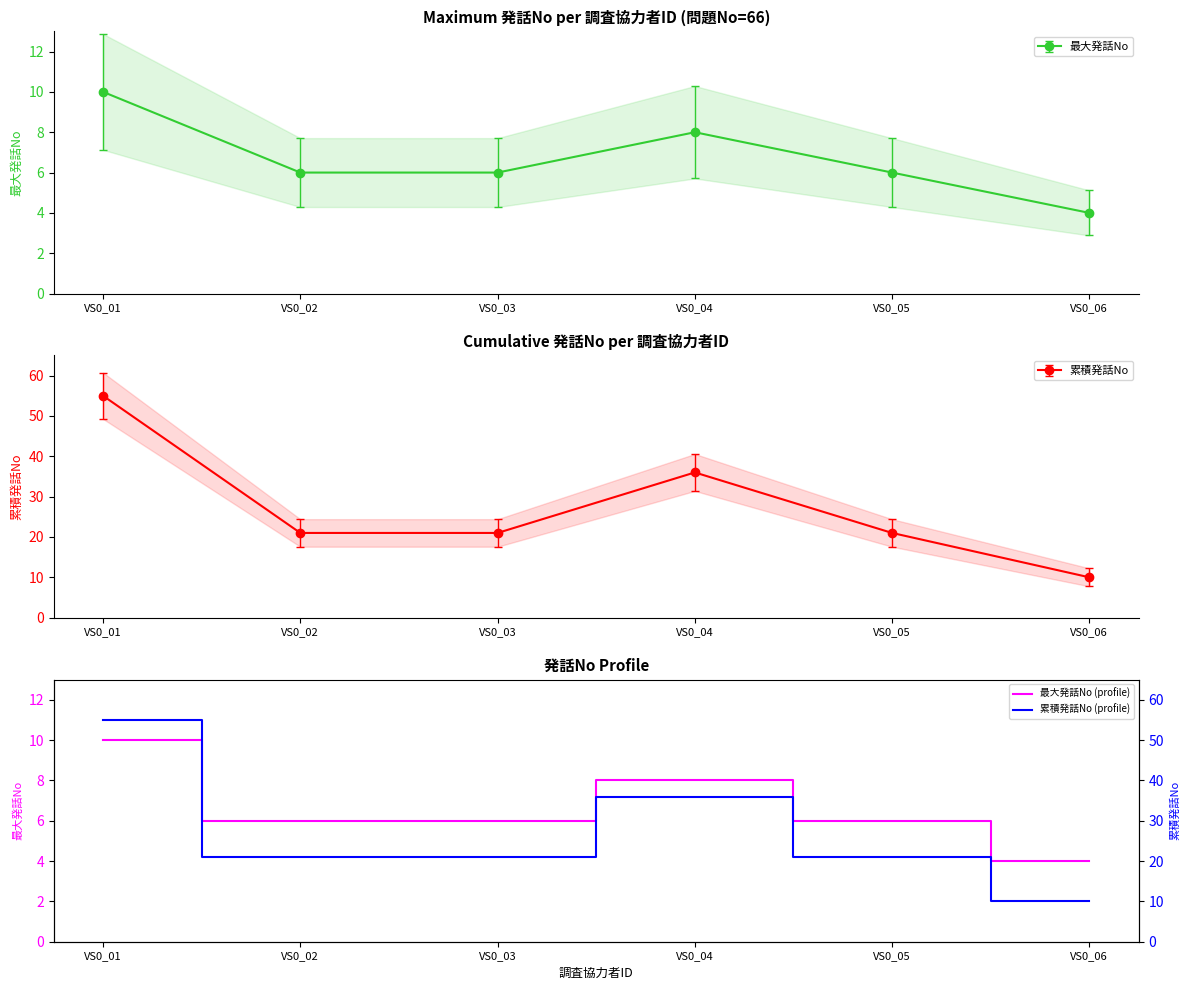

True or false: 累積発話No (profile) and 最大発話No (profile) cross at least once.

False